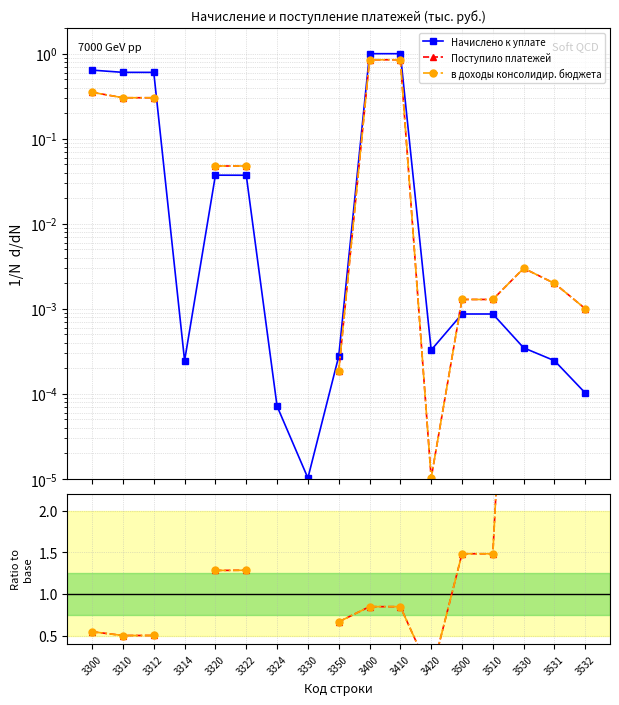

Between 3510 and 3310, which is larger?

3310